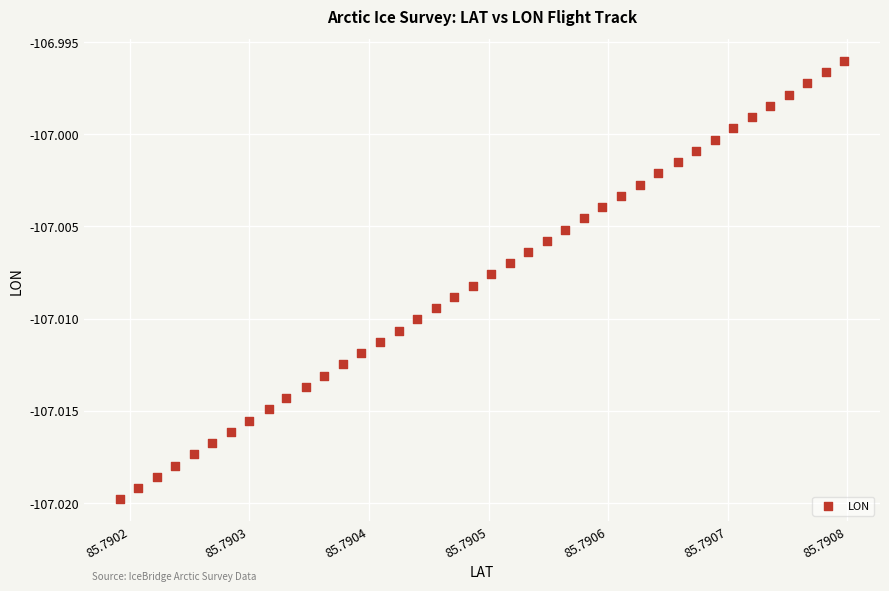

How many points are shown in the scatter plot?

40